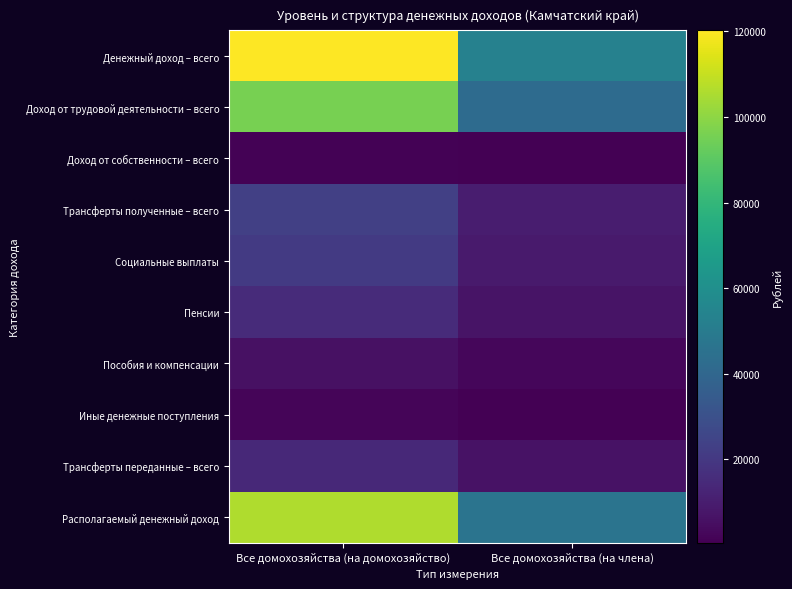

Which series has the largest total across all categories?

Денежный доход – всего